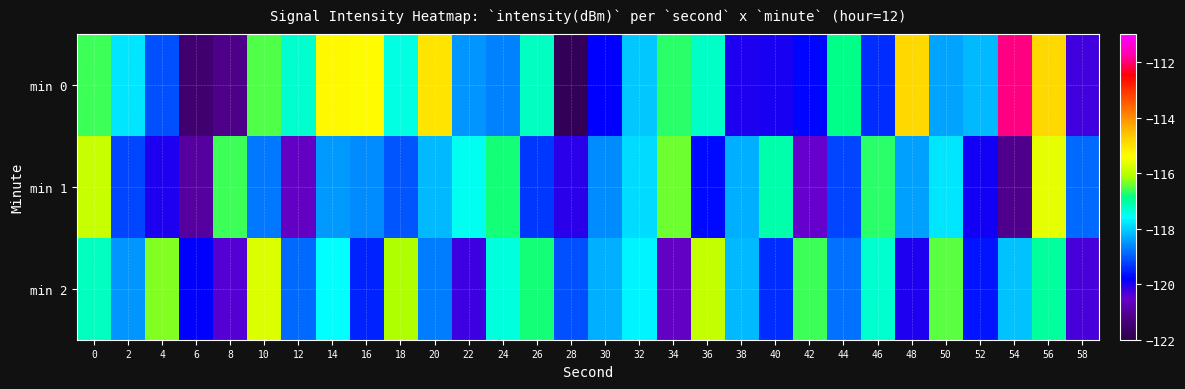

At which category is the sum across all series the highest?

56